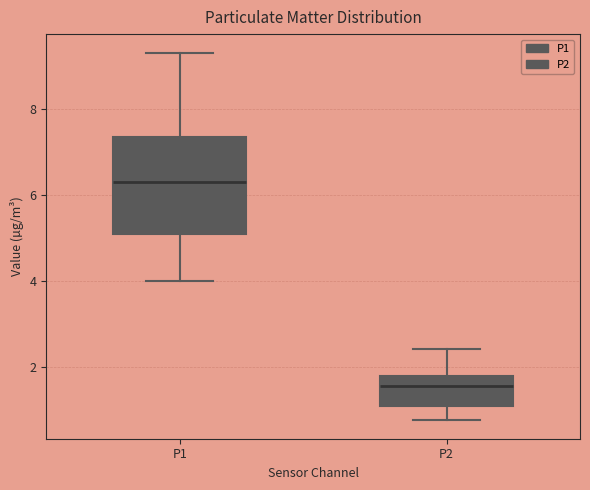

Comparing the boxes themselves (not the whiskers), which one is the tallest?

P1